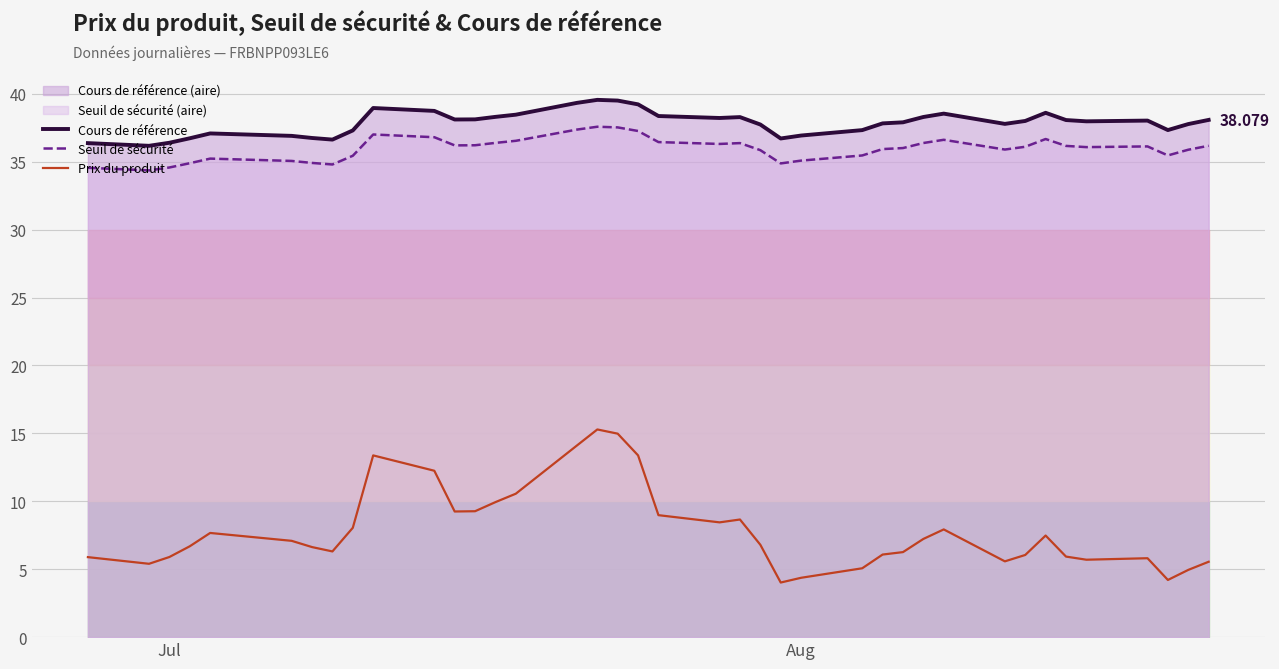

What is the difference between the maximum and minimum values in the Cours de référence series?

3.4